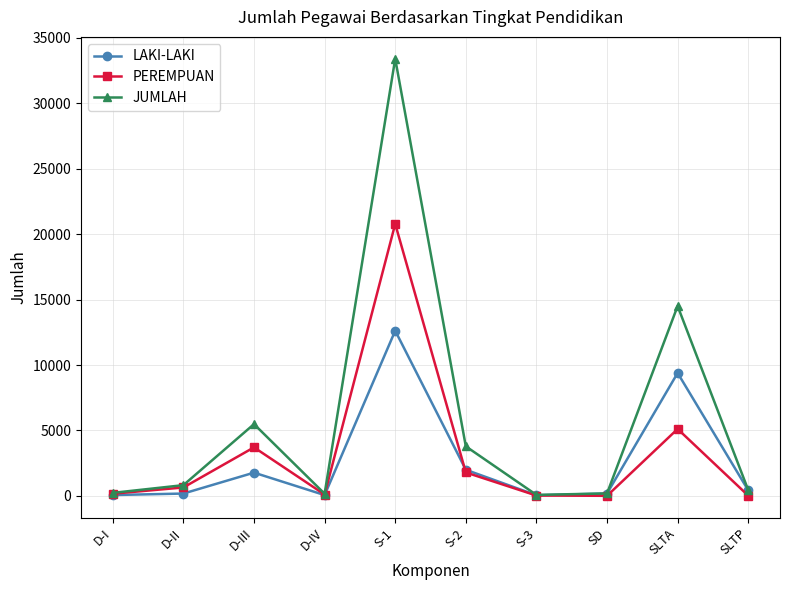

How many data points in PEREMPUAN are less than 643?

5